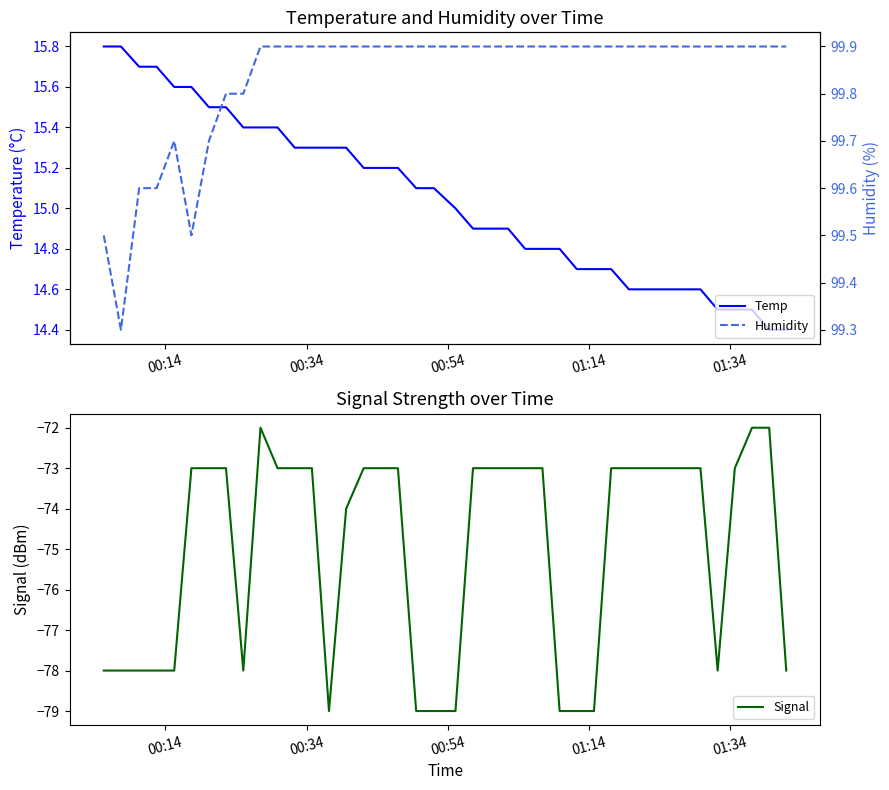

What is the lowest value of the Temp series?

14.4